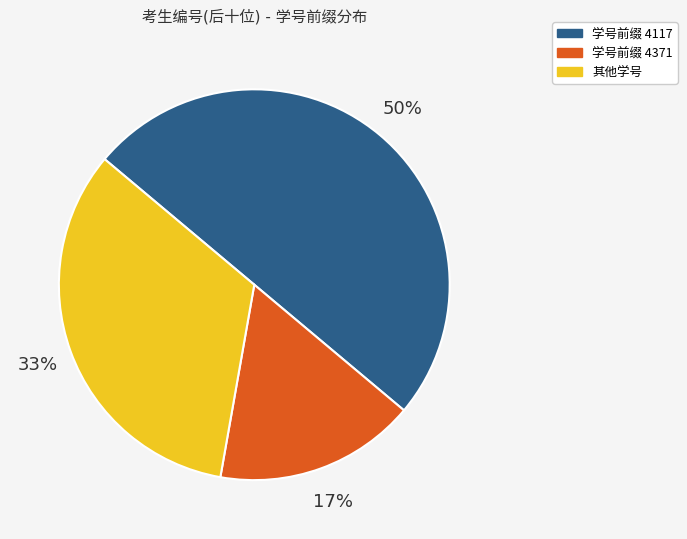

To the nearest percent, what is the difference between the largest and smallest slice percentages?

33%